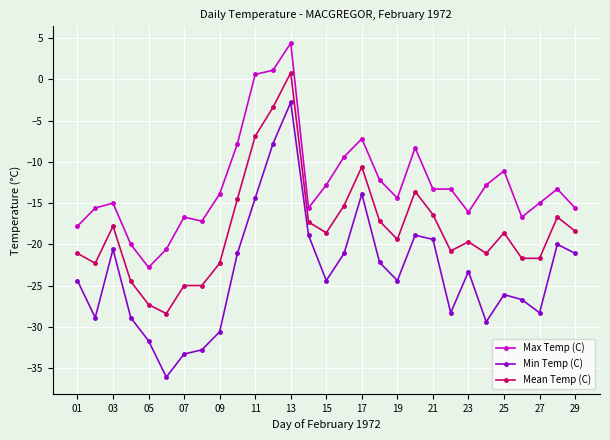

What is the sum of all Mean Temp (C) values?

-524.8